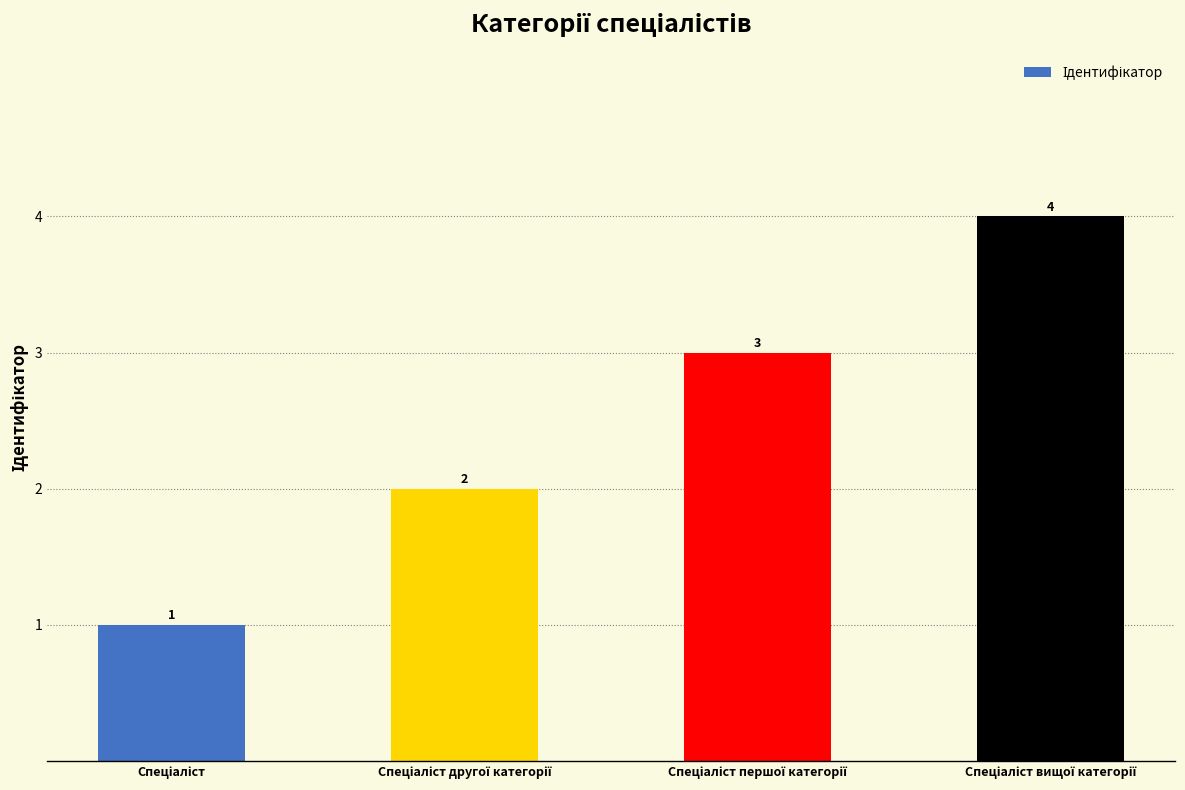

How many values are between 2 and 4?

3